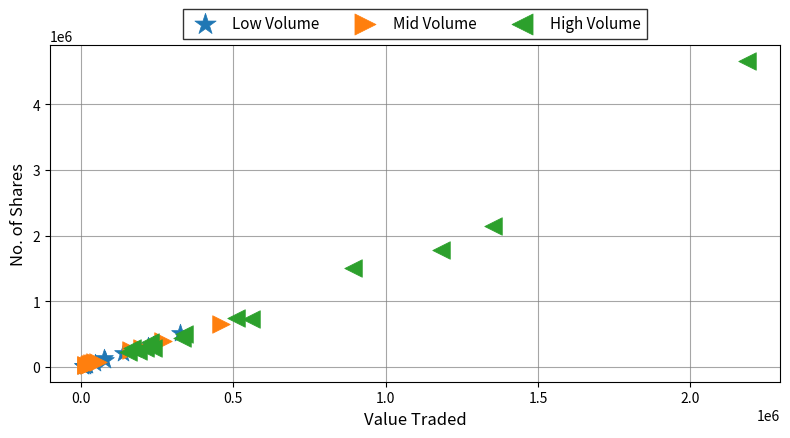

Which series reaches the maximum Y coordinate?

High Volume